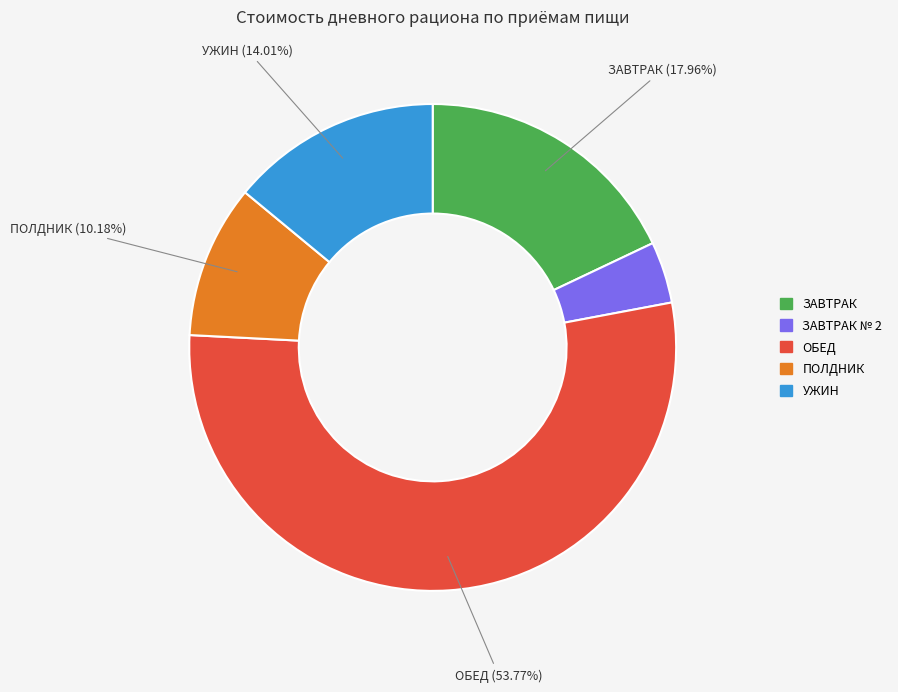

Combined, do ЗАВТРАК № 2 and ОБЕД account for over 50%?

Yes